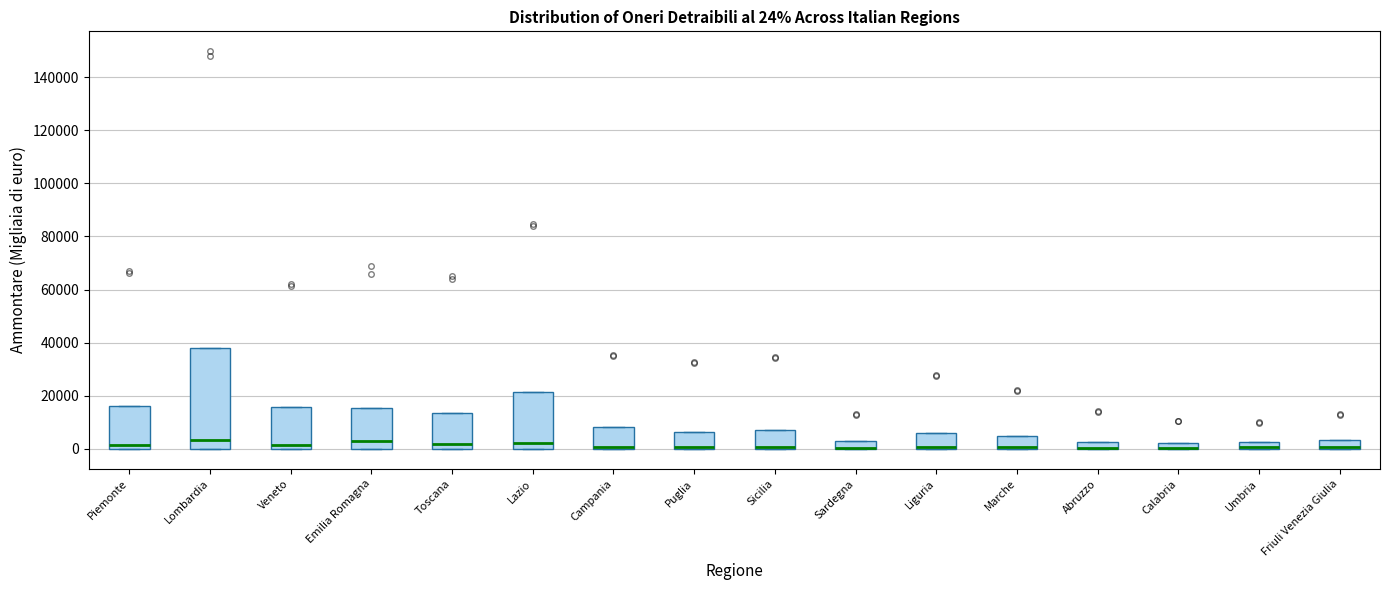

Which box is the tallest, from its lower edge to its upper edge?

Lombardia